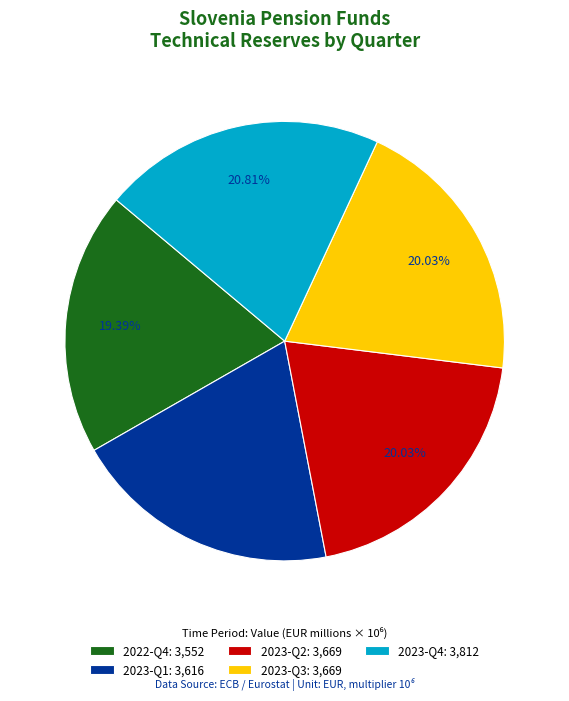

True or false: 2023-Q2 accounts for 31% of the total.

False